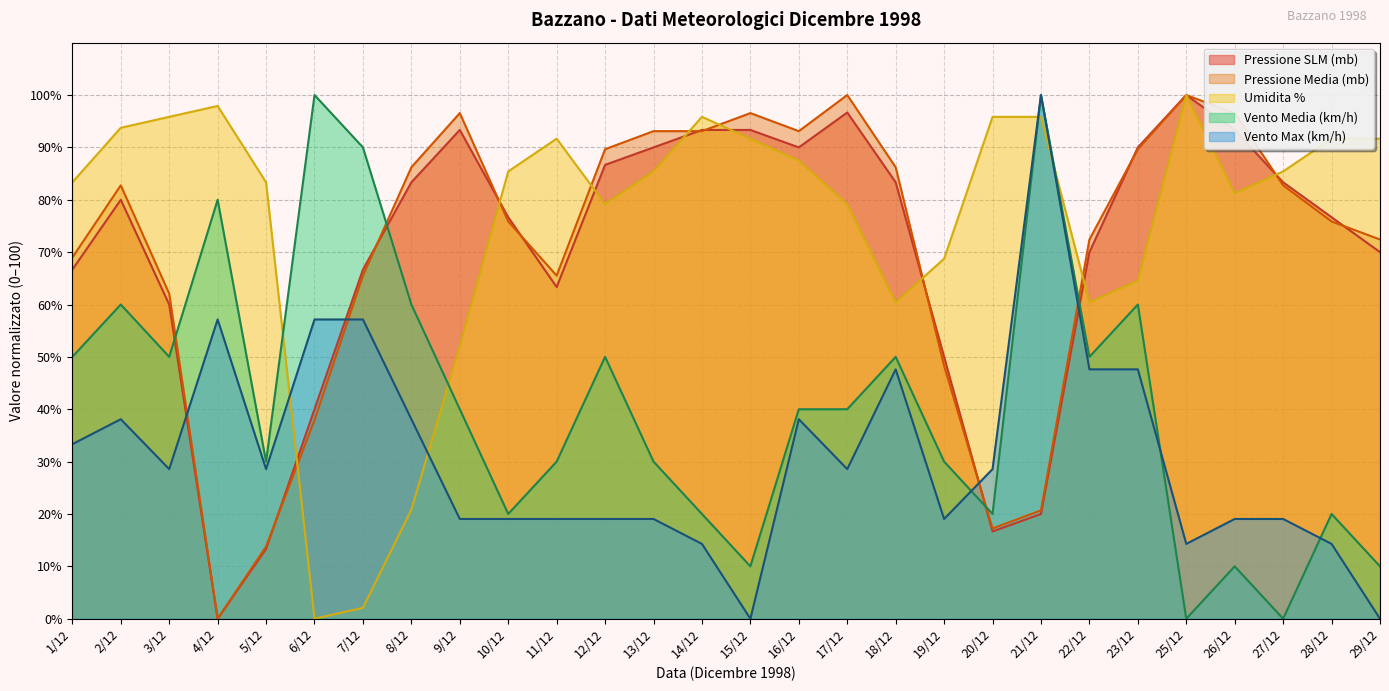

Does the chart have visible grid lines?

Yes